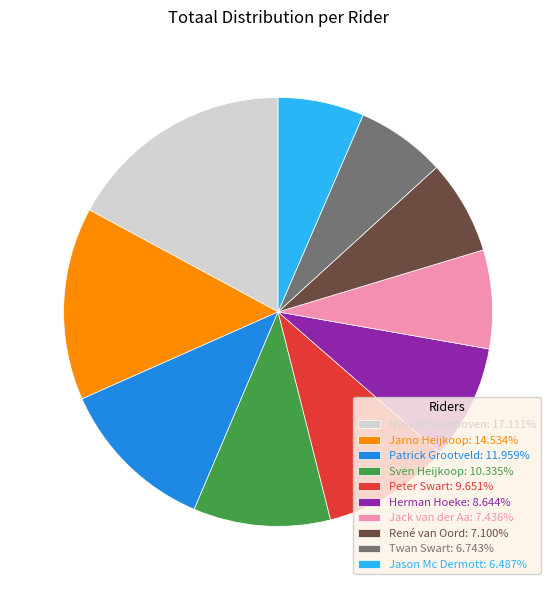

Do Jason Mc Dermott: 6.487% and Sven Heijkoop: 10.335% together represent more than half of the pie?

No